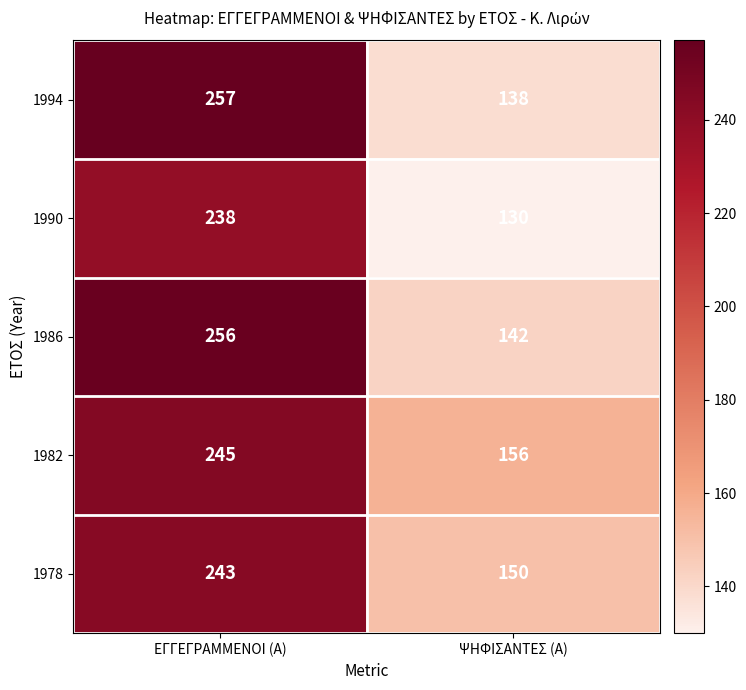

What is the difference between the maximum and minimum values in the 1990 series?

108